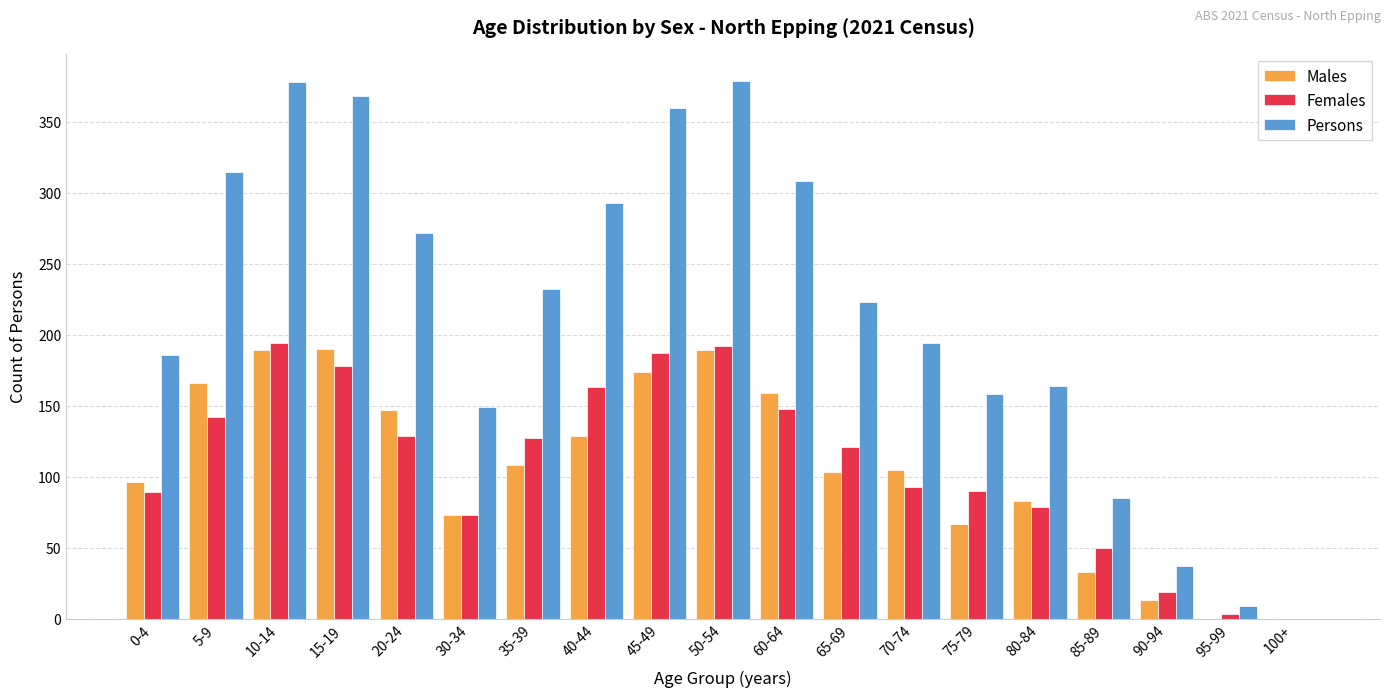

How many distinct data groups are displayed?

3